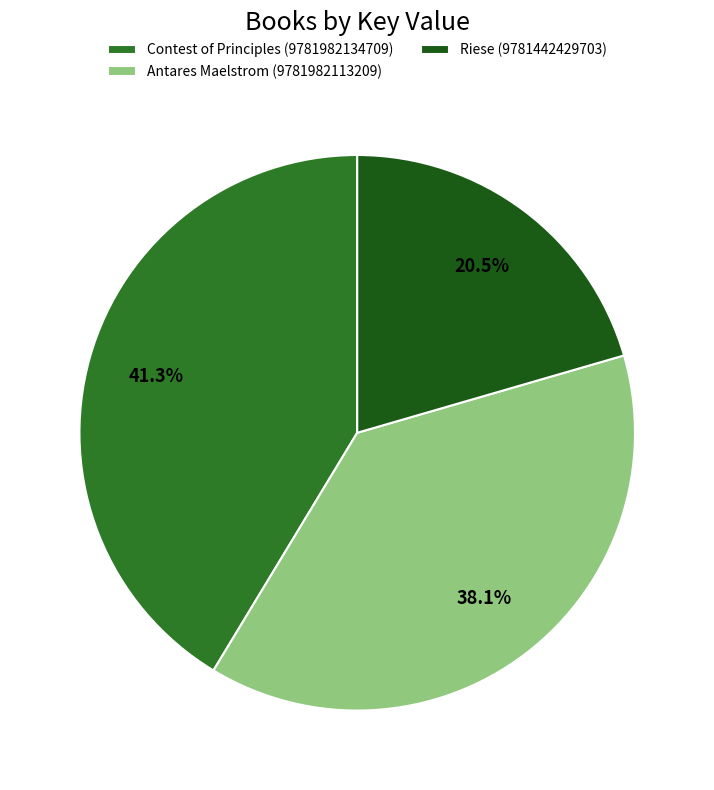

To the nearest percent, what is the difference between the Antares Maelstrom (9781982113209) and Riese (9781442429703) slice percentages?

18%